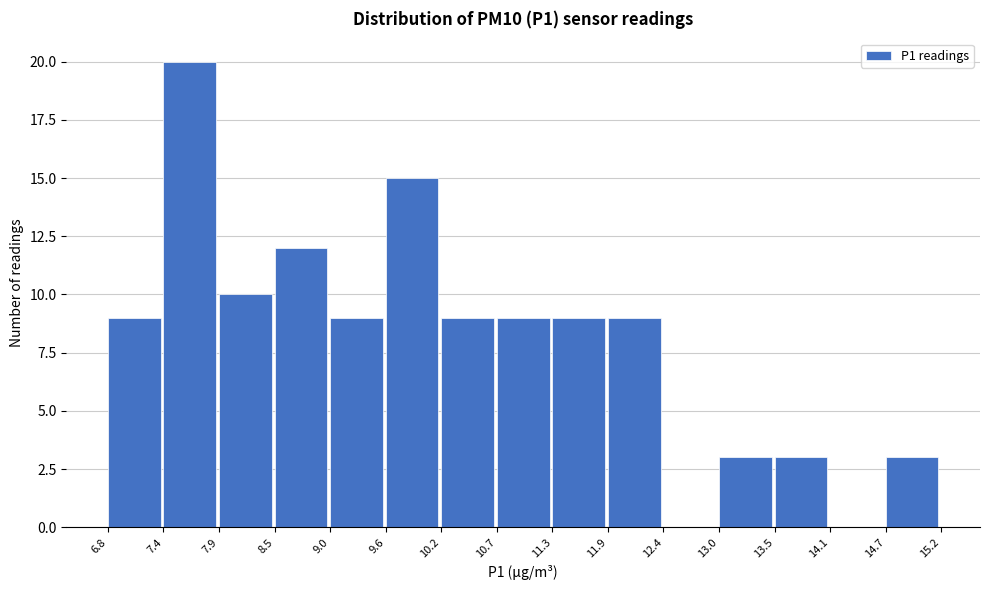

Reading left to right, list every bar in this chart as the range it spans on the x-axis followed by its height. The values are not printed on the chart, so give them approximately, as read against the axis.

6.8 to 7.4: 9
7.4 to 7.9: 20
7.9 to 8.5: 10
8.5 to 9.0: 12
9.0 to 9.6: 9
9.6 to 10.2: 15
10.2 to 10.7: 9
10.7 to 11.3: 9
11.3 to 11.9: 9
11.9 to 12.4: 9
12.4 to 13.0: 0
13.0 to 13.5: 3
13.5 to 14.1: 3
14.1 to 14.7: 0
14.7 to 15.2: 3